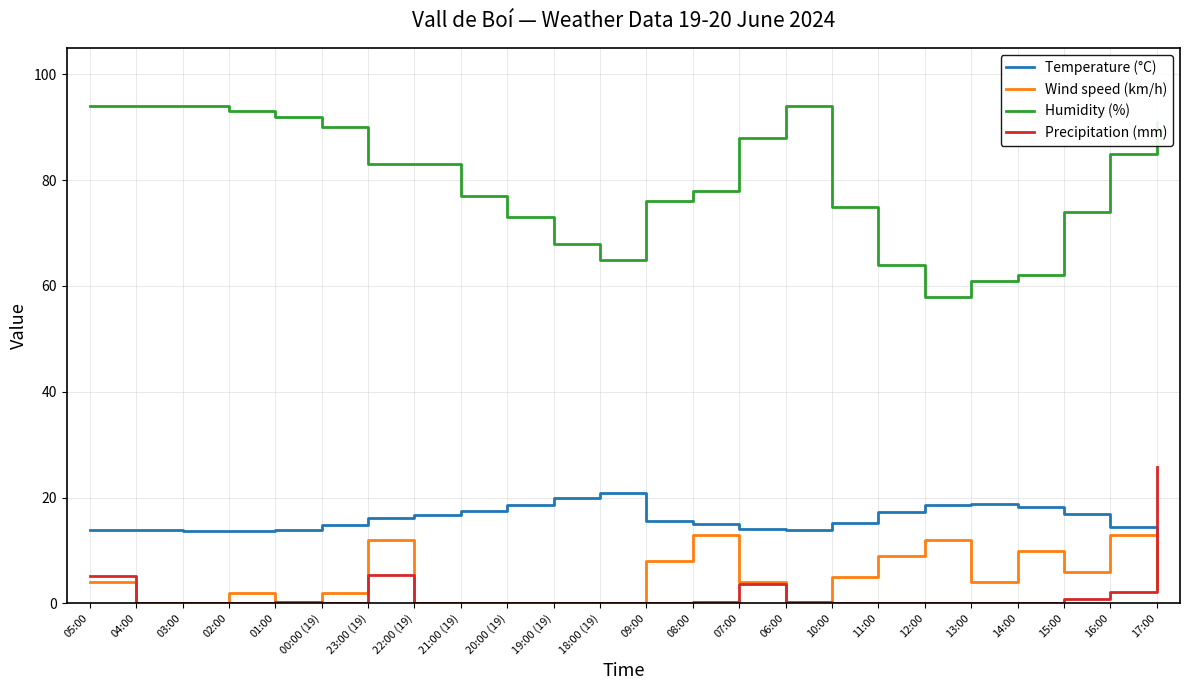

The Humidity (%) series shows 131.0 at 10:00. True or false?

False